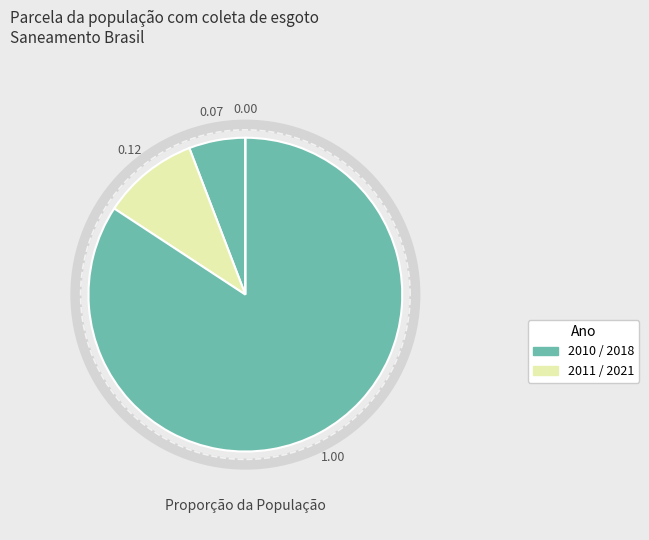

To the nearest percent, what portion does 2011 represent?

10%